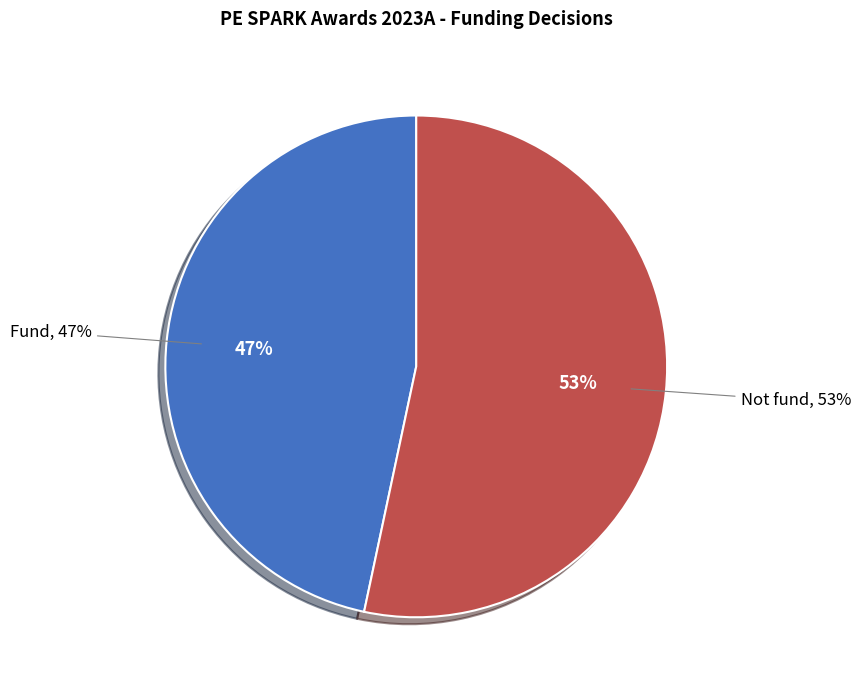

True or false: Not fund accounts for 44% of the total.

False